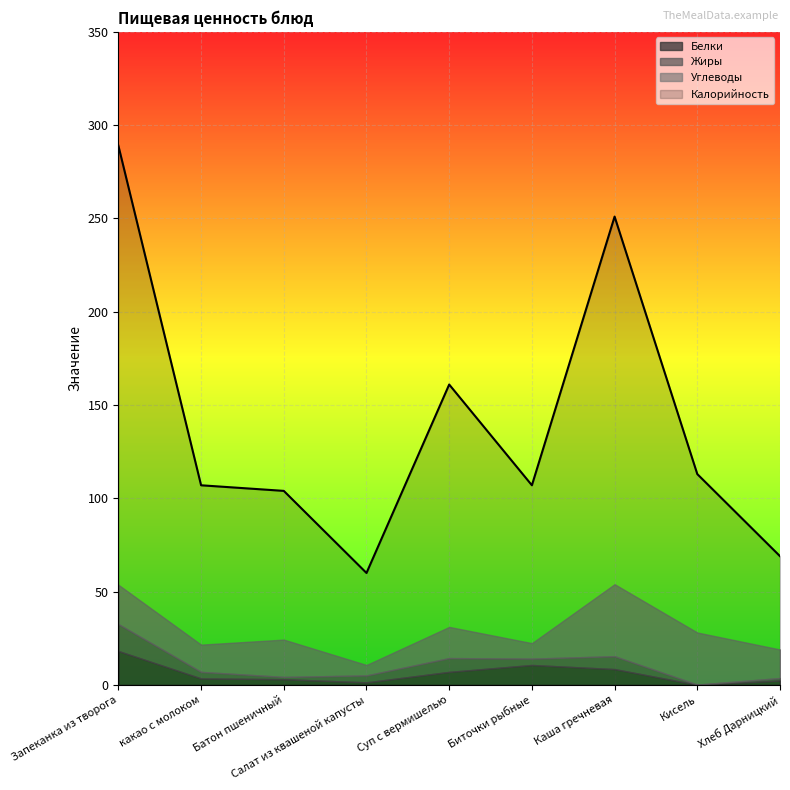

Rank the series by their maximum value, from lowest to highest.

Жиры, Белки, Углеводы, Калорийность